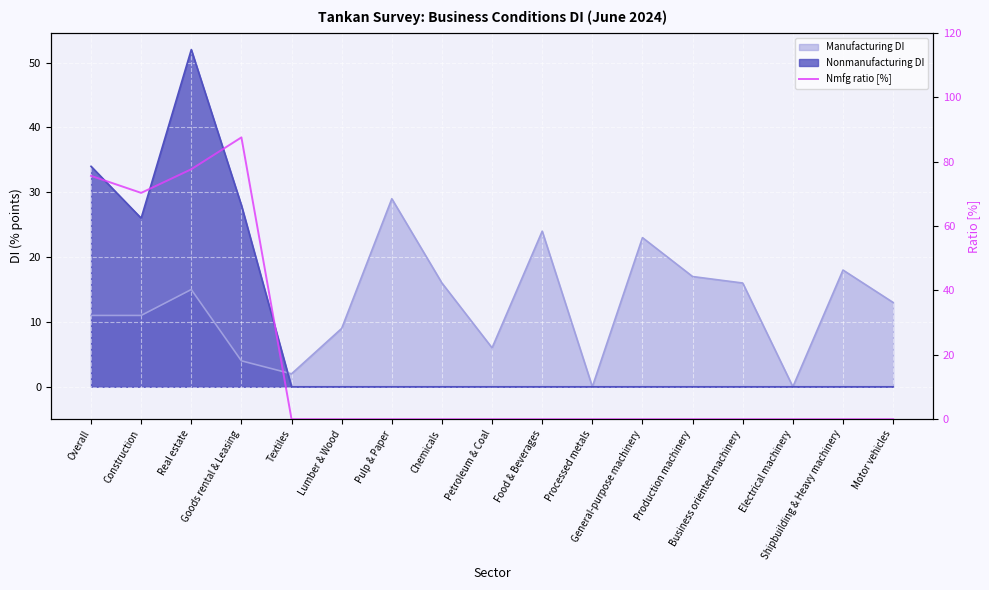

At which label is the value closest to 43?

Construction